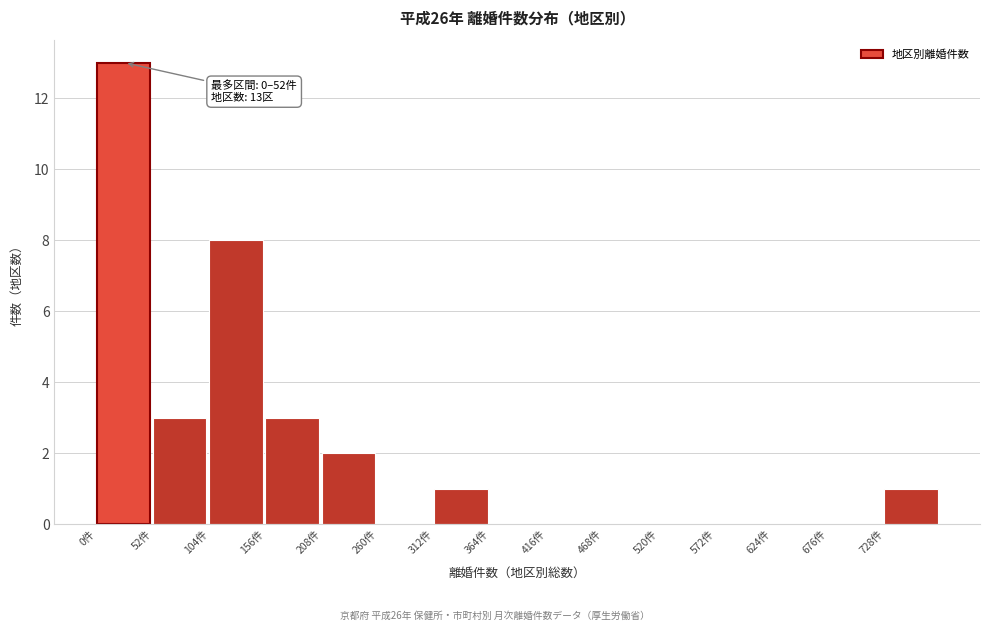

Which range on the x-axis has the tallest bar?

0 to 52